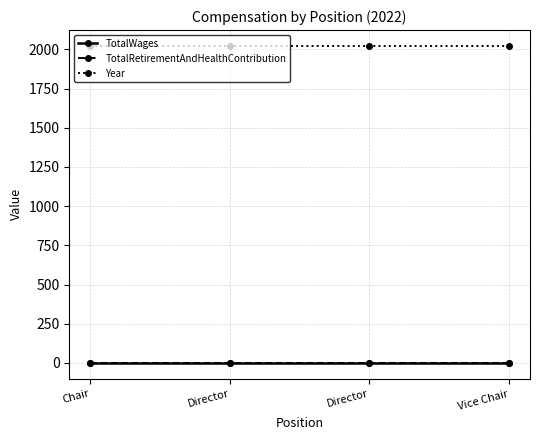

At how many categories does at least one series exceed 691?

4